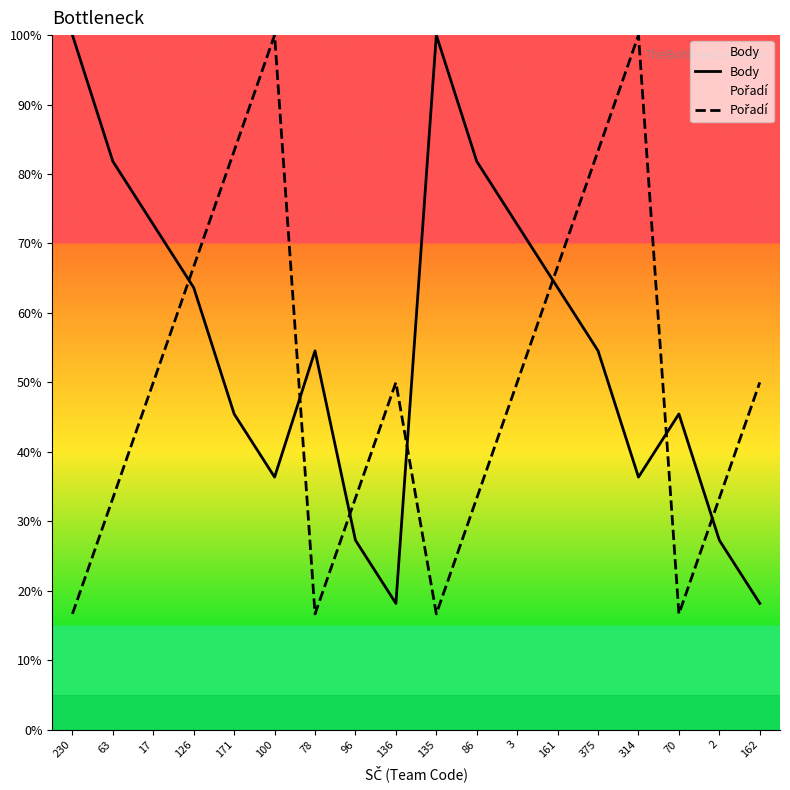

List the series in order of their peak value, lowest first.

Body, Pořadí